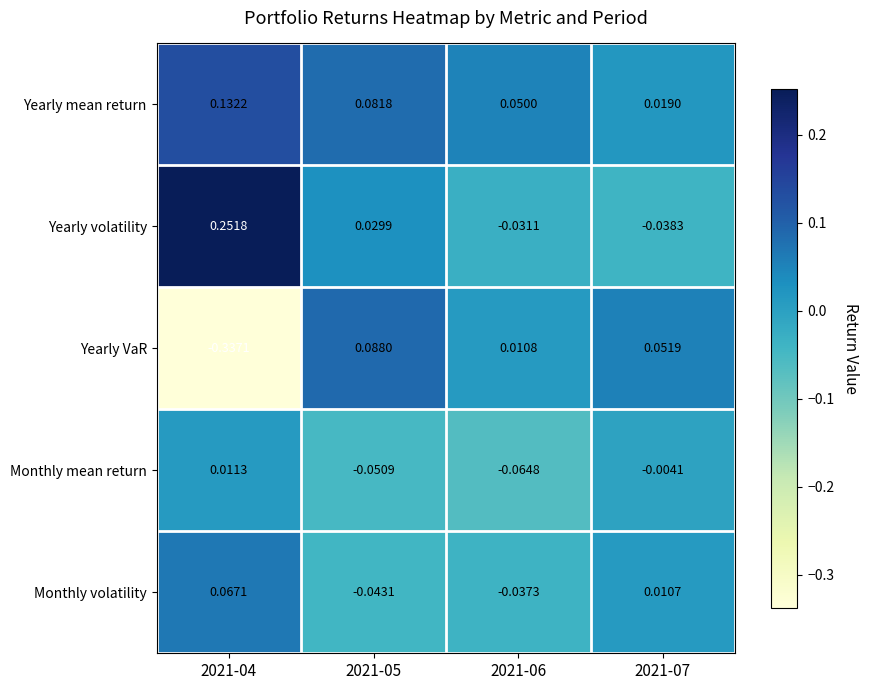

Which series has the largest total across all categories?

Yearly mean return